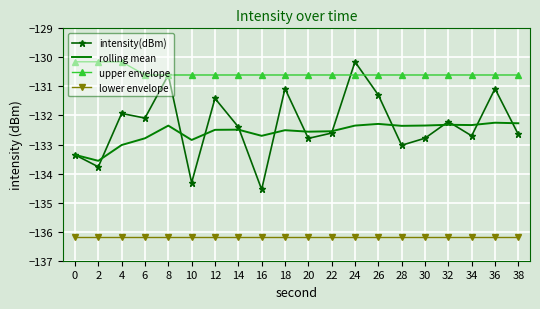

Which series has the widest spread of values?

intensity(dBm)